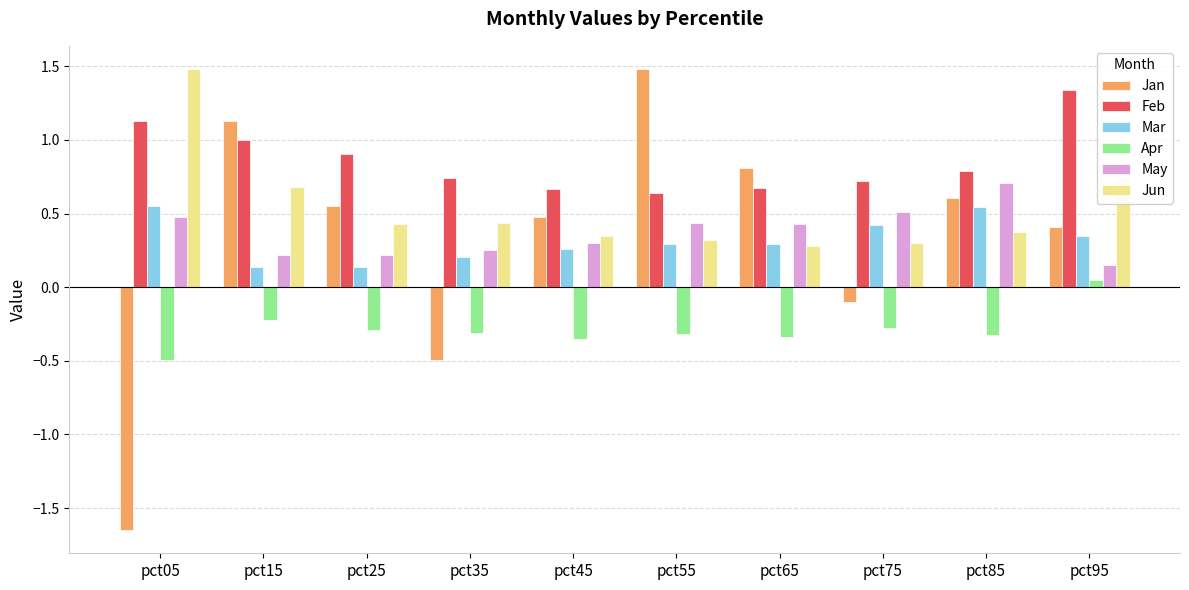

What is the difference between the second highest and minimum values in the Jan series?

2.8